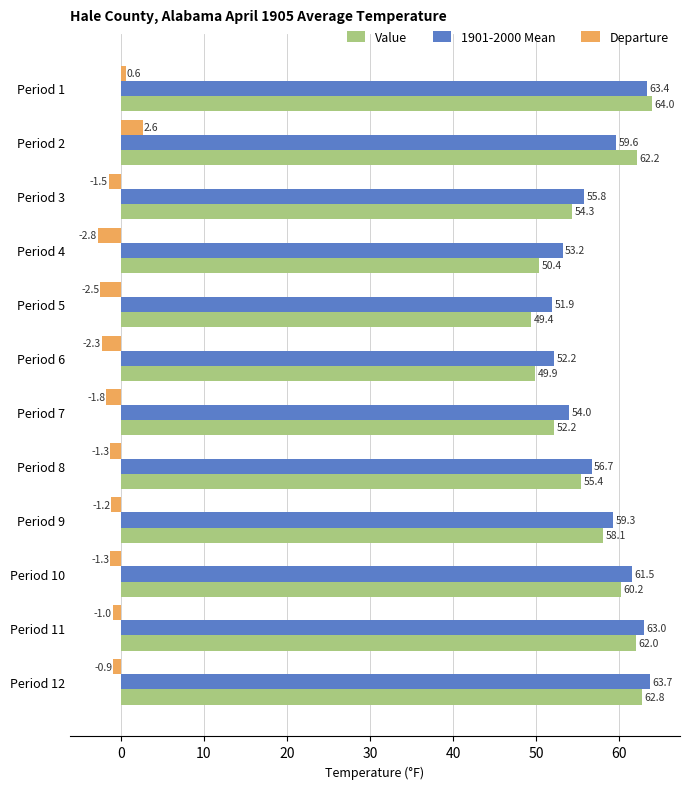

What is the difference between the highest and lowest values at Period 5?

54.4